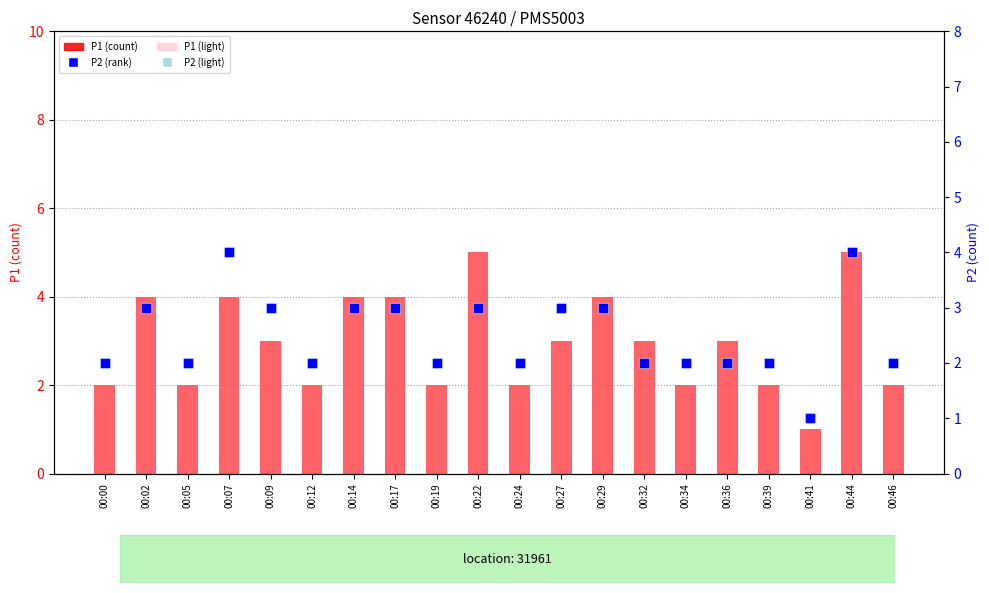

Is the value of P1 at 00:34 greater than the value of P1 (light) at 00:17?

No